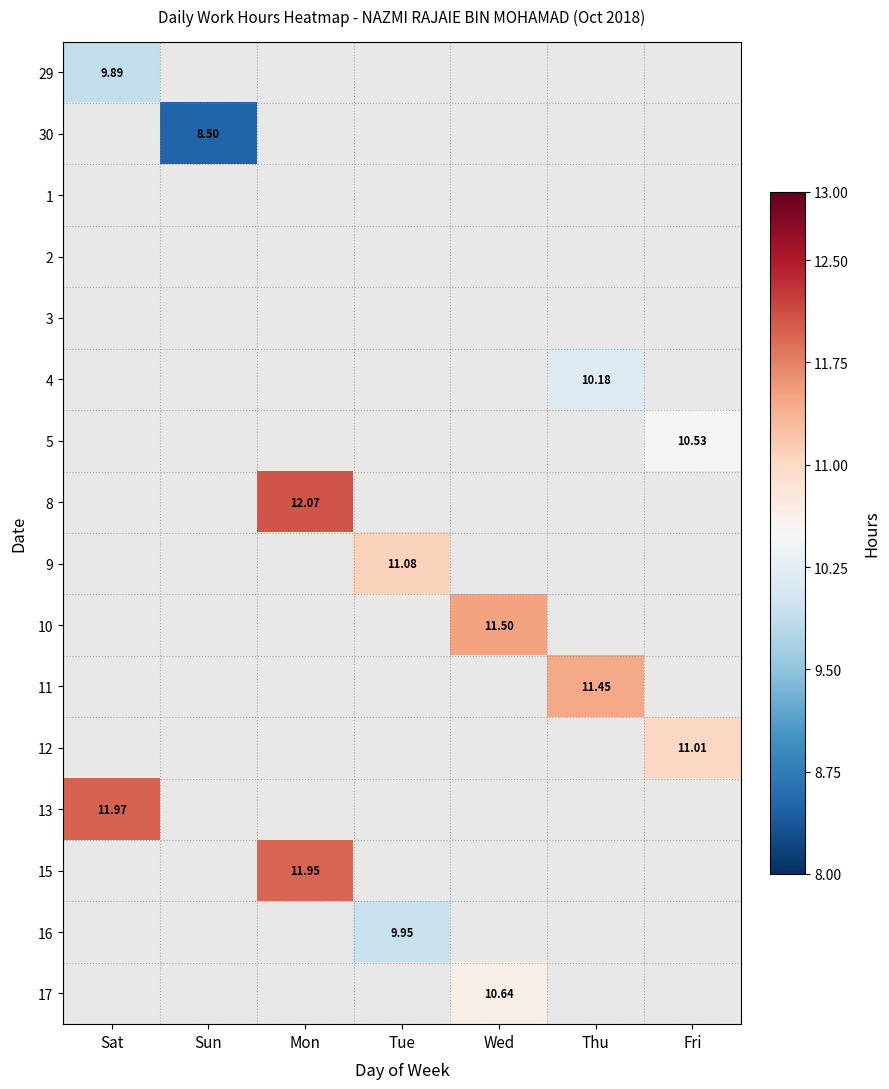

At how many categories does at least one series exceed 11?

6